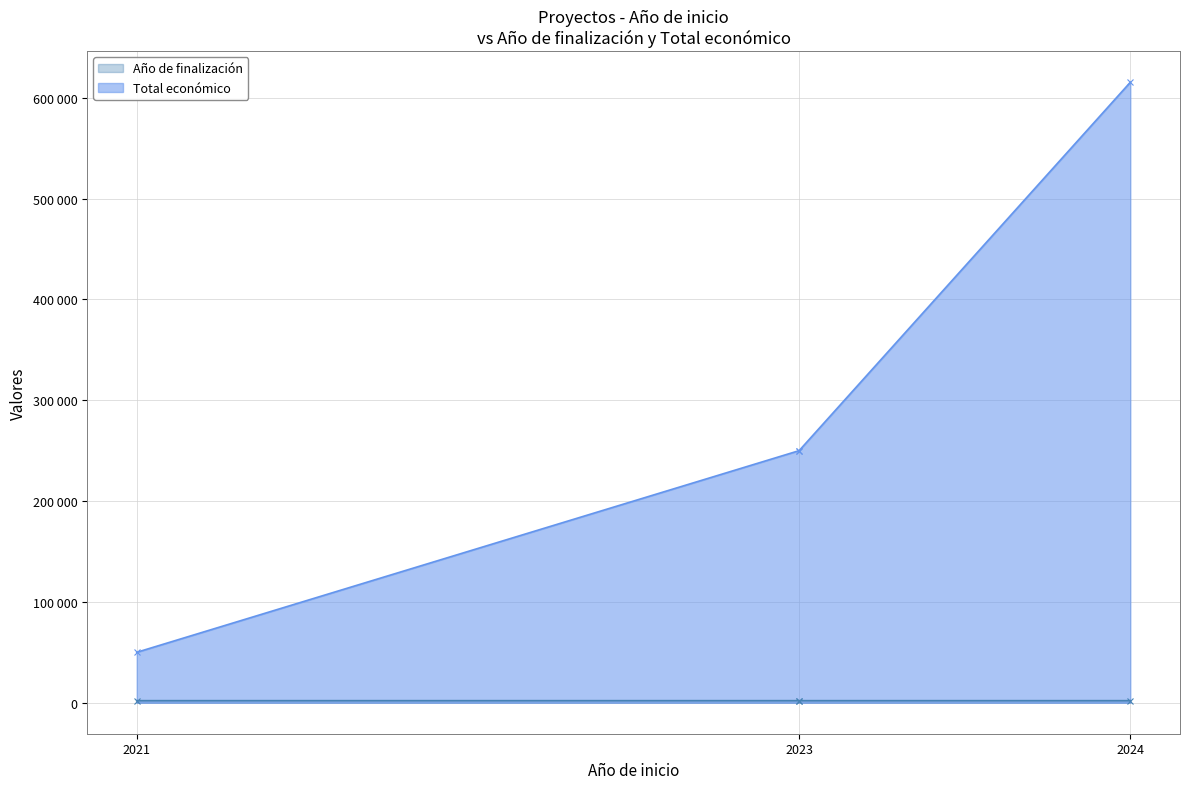

Count the number of data series in this chart.

2